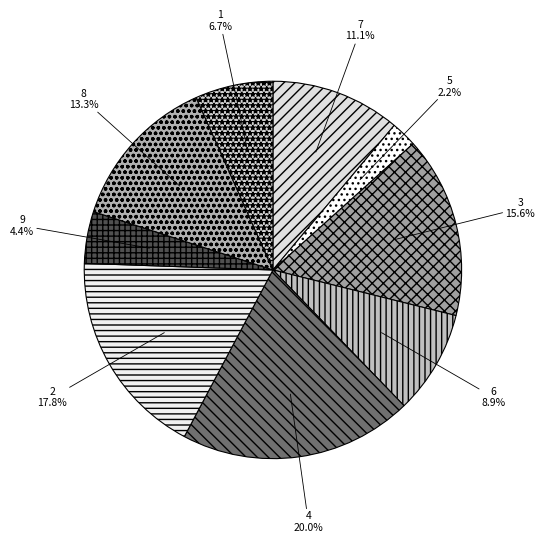

Count the number of slices in the pie.

9